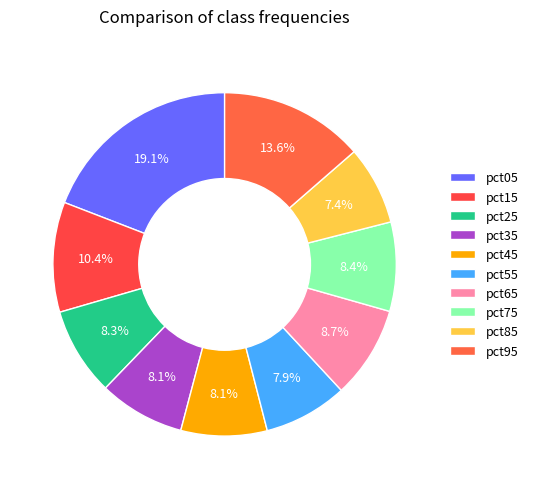

Does pct55 represent more than half of the total?

No